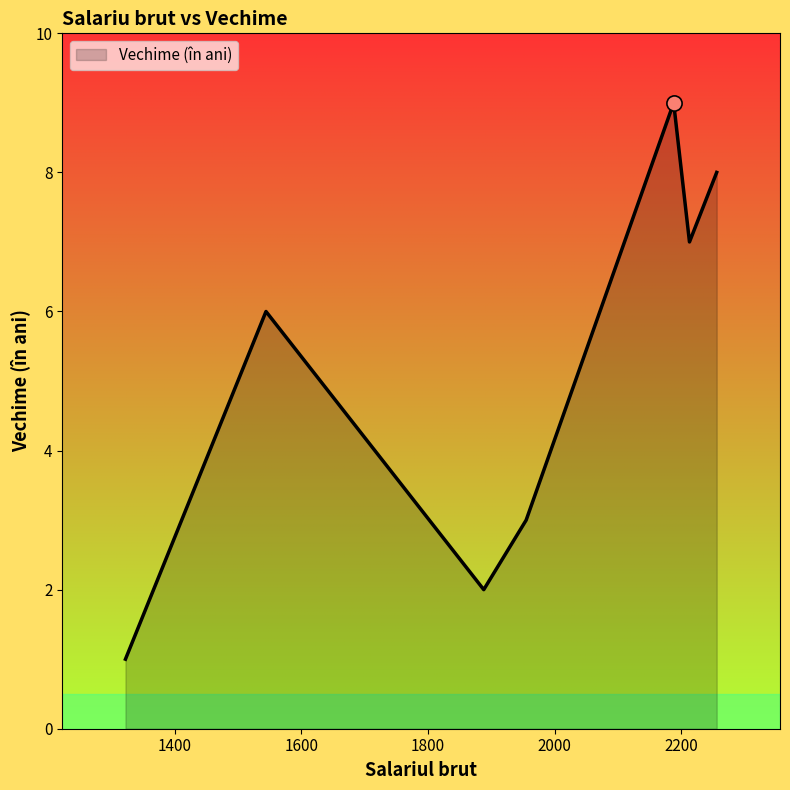

How many interior local peaks (higher than both neighbors) does the data have?

2